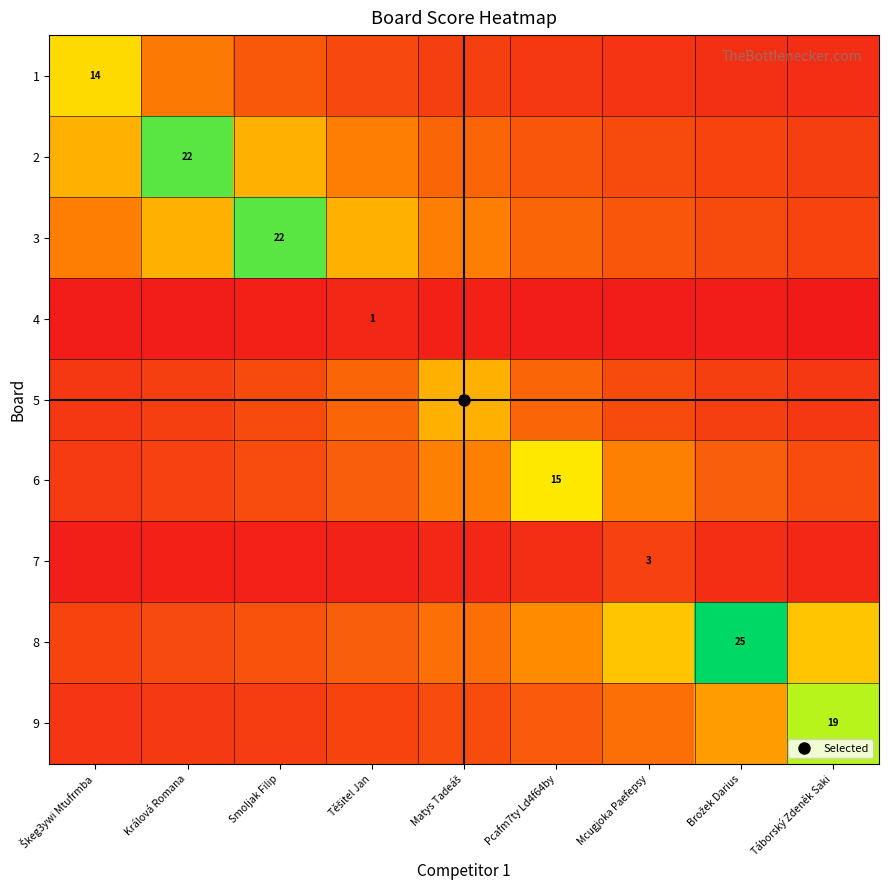

Rank the categories by 5 value from highest to lowest.

Matys Tadeáš, Těšitel Jan, Pcafm7ty Ld4f64by, Smoljak Filip, Mcugjoka Paefepsy, Králová Romana, Brožek Darius, Škeg3ywi Mtufrmba, Táborský Zdeněk Saki